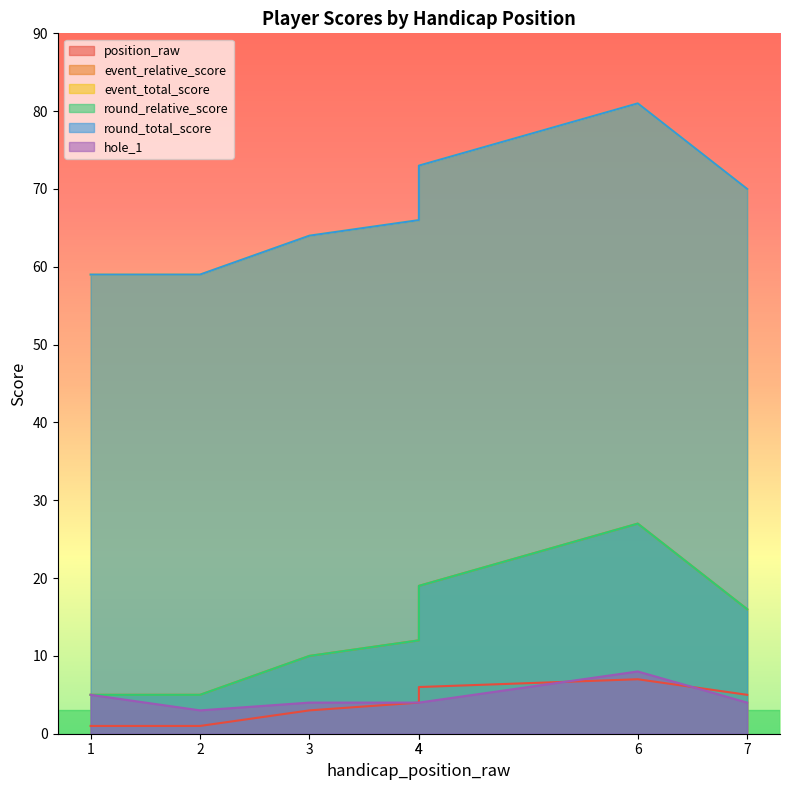

Reading right to left, what are all the values shown in this chart?

position_raw: 5	7	6	4	3	1	1
event_relative_score: 16	27	19	12	10	5	5
event_total_score: 70	81	73	66	64	59	59
round_relative_score: 16	27	19	12	10	5	5
round_total_score: 70	81	73	66	64	59	59
hole_1: 4	8	4	4	4	3	5